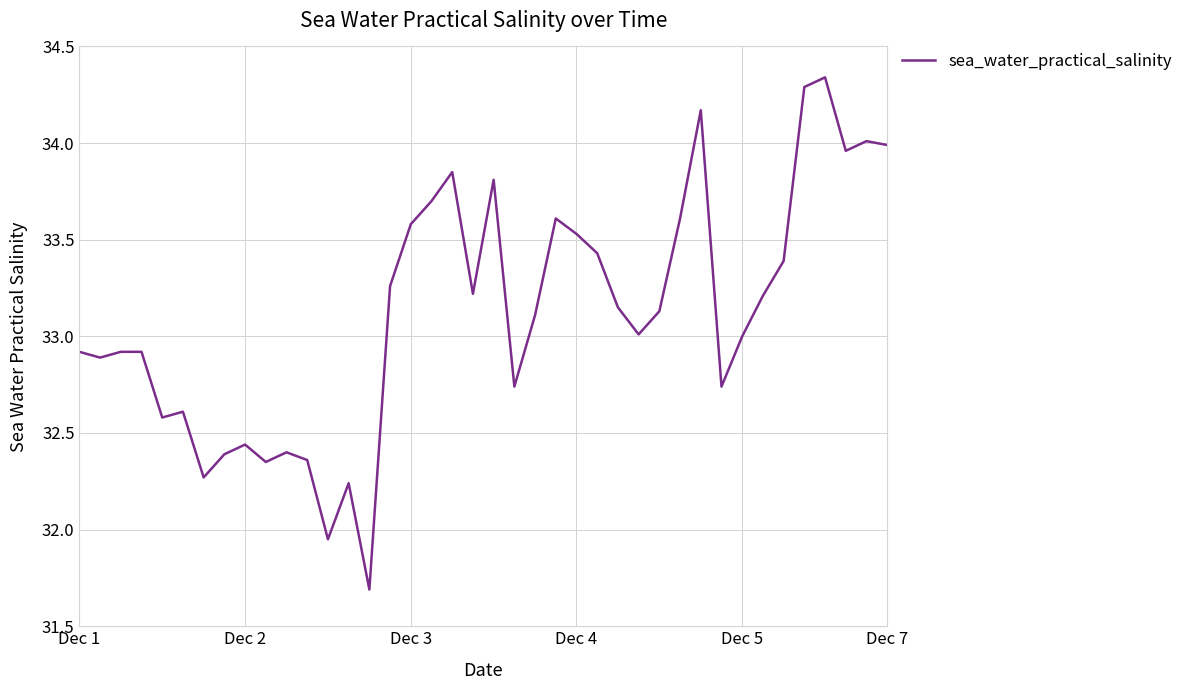

What is the smallest value displayed?

31.7